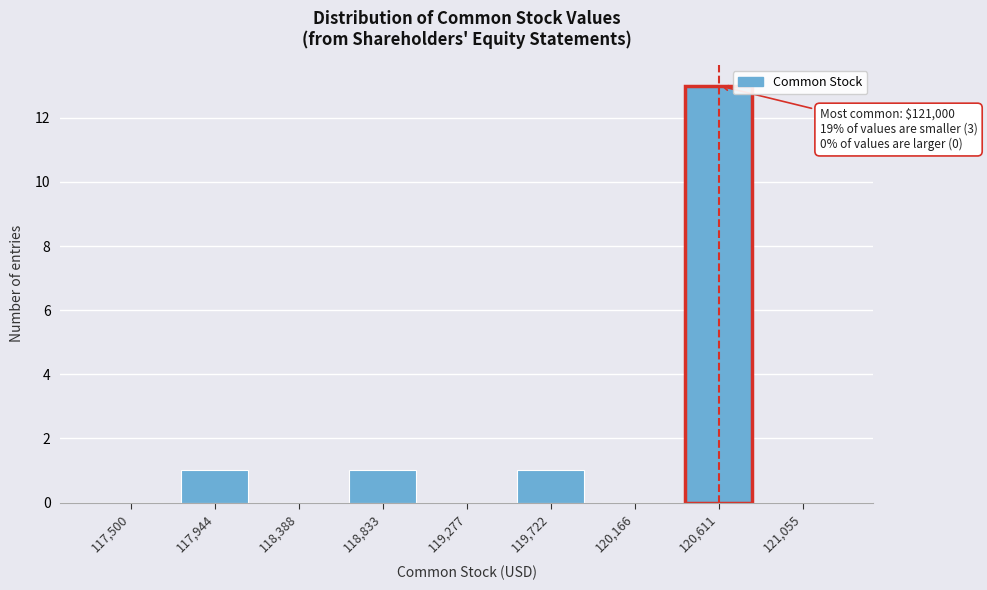

Reading left to right, transcribe all the data shown in this chart.

117,500=0	117,944=1	118,388=0	118,833=1	119,277=0	119,722=1	120,166=0	120,611=13	121,055=0